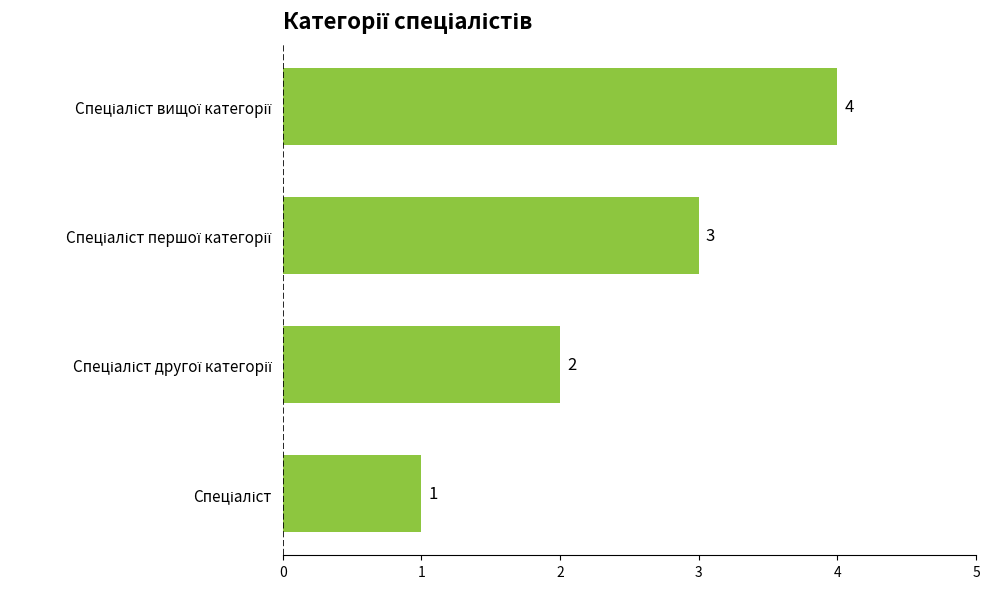

What is the difference between the maximum and minimum values?

3